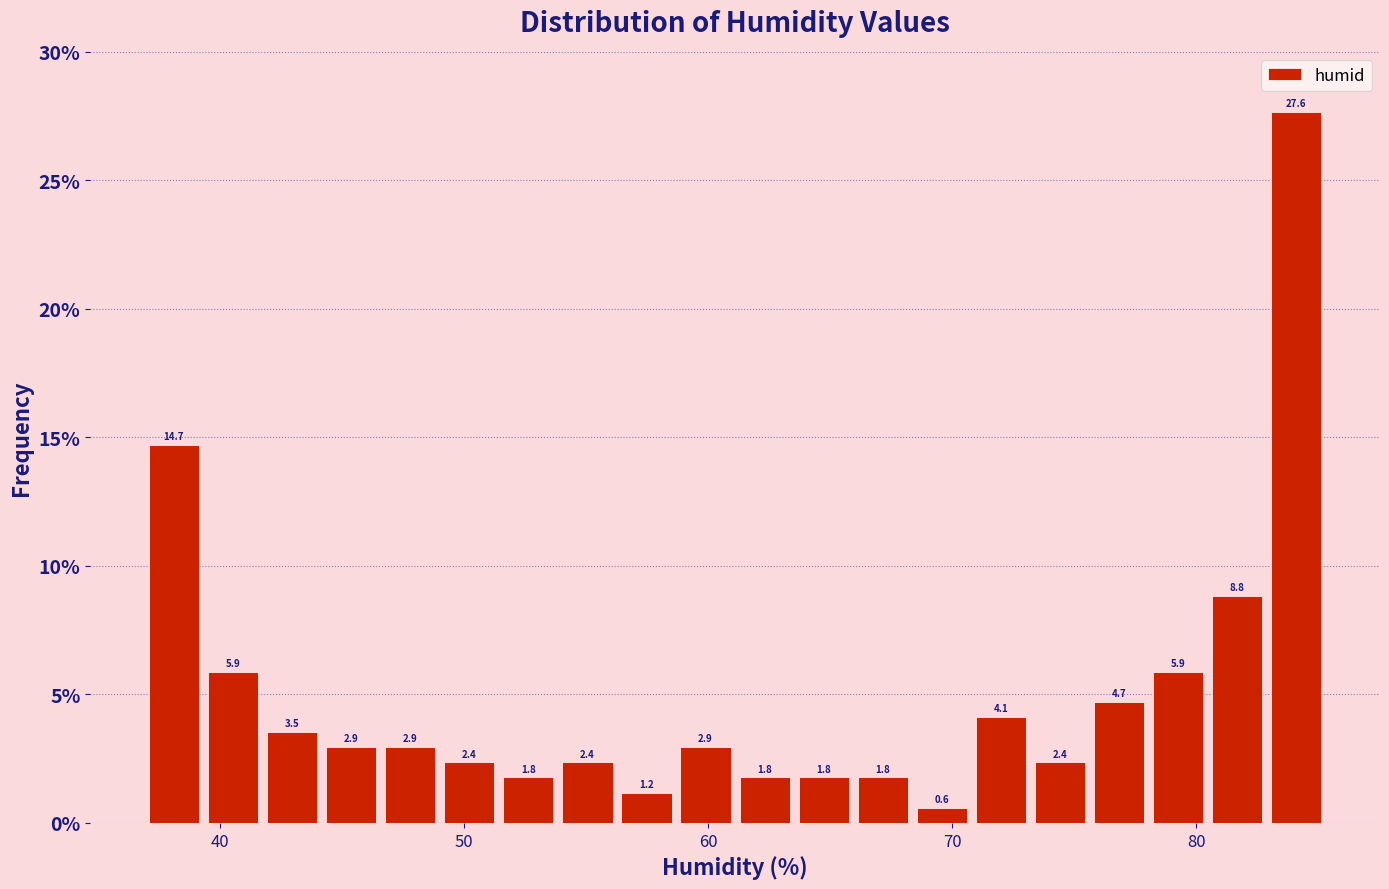

Read against the x-axis, roughly where is the centre of the tallest bar?

84